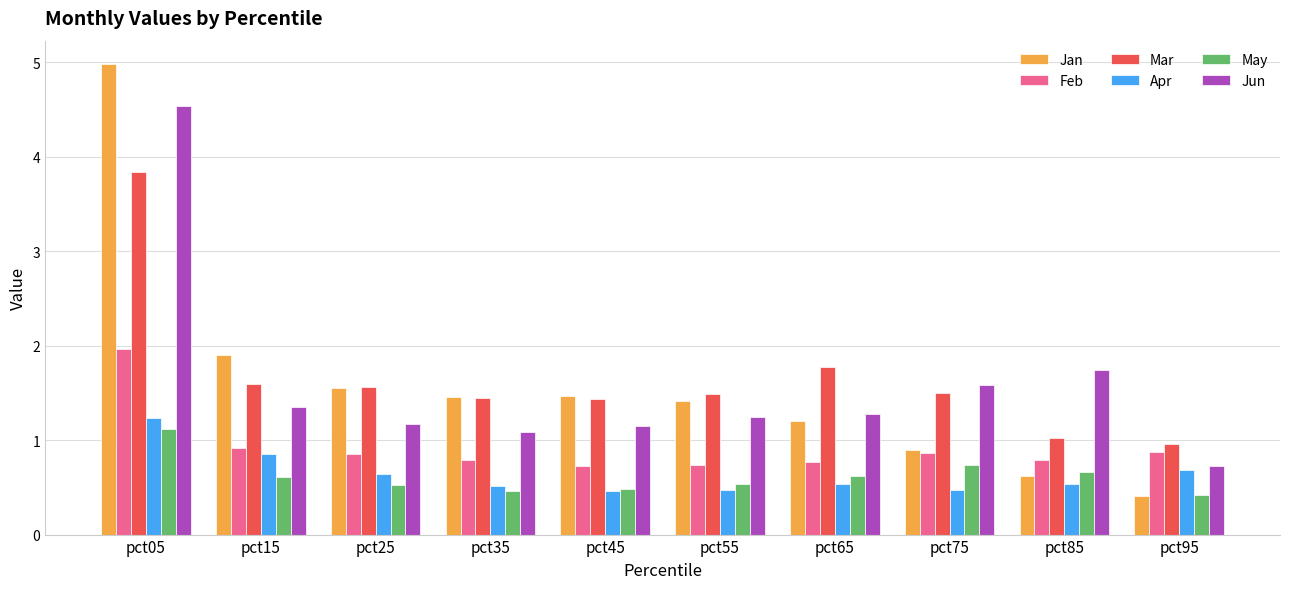

Is it true that Mar equals 0.6 at pct25?

False